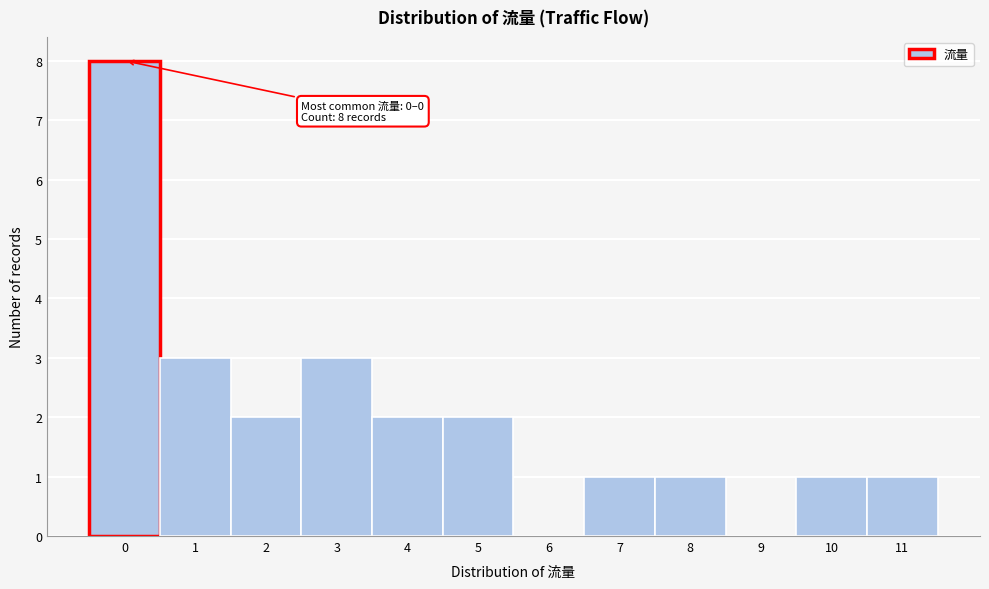

Reading left to right, extract all data points from this chart.

0=8	1=3	2=2	3=3	4=2	5=2	6=0	7=1	8=1	9=0	10=1	11=1